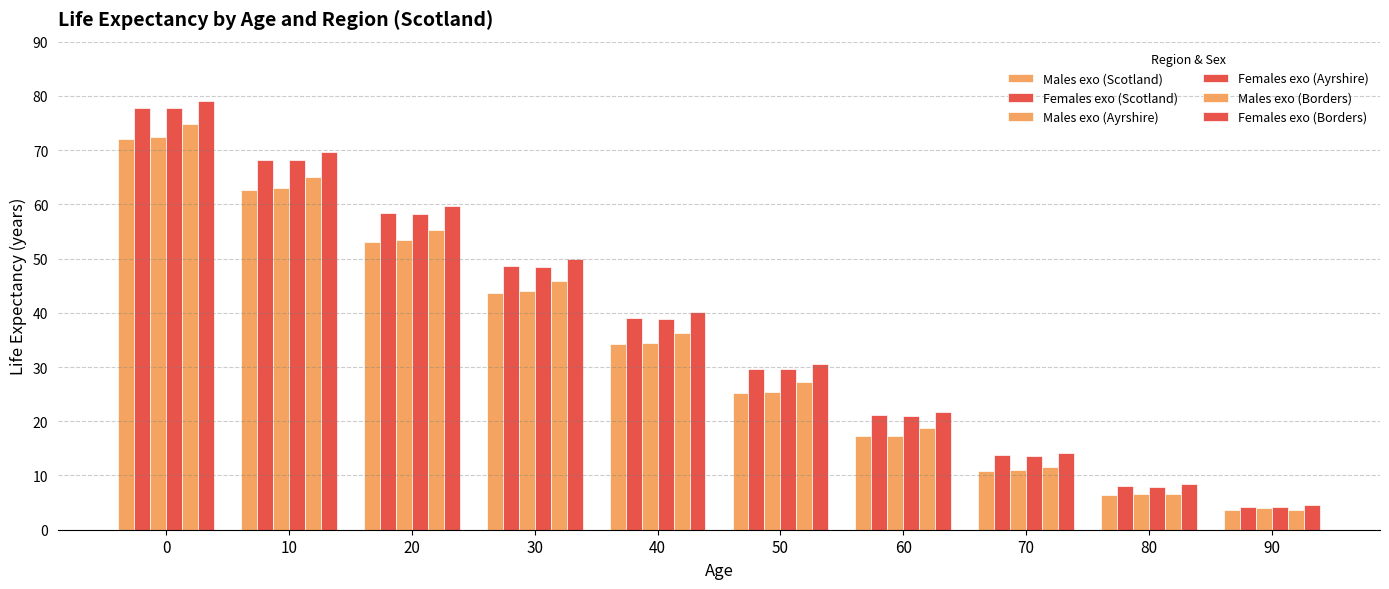

Where is Males exo (Borders) nearest to the value 39?

40